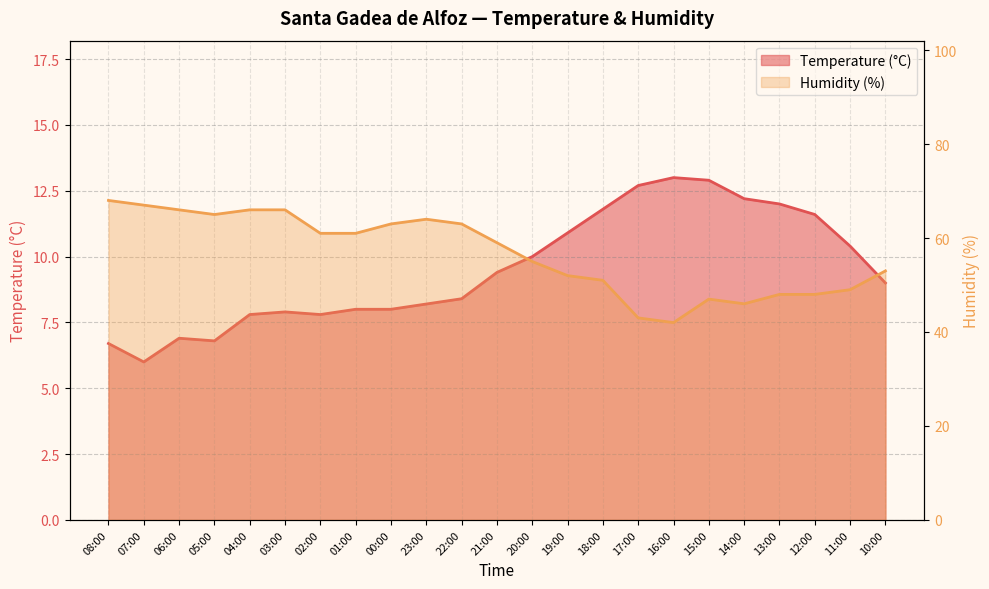

At which label does Temperature (°C) reach its minimum?

07:00